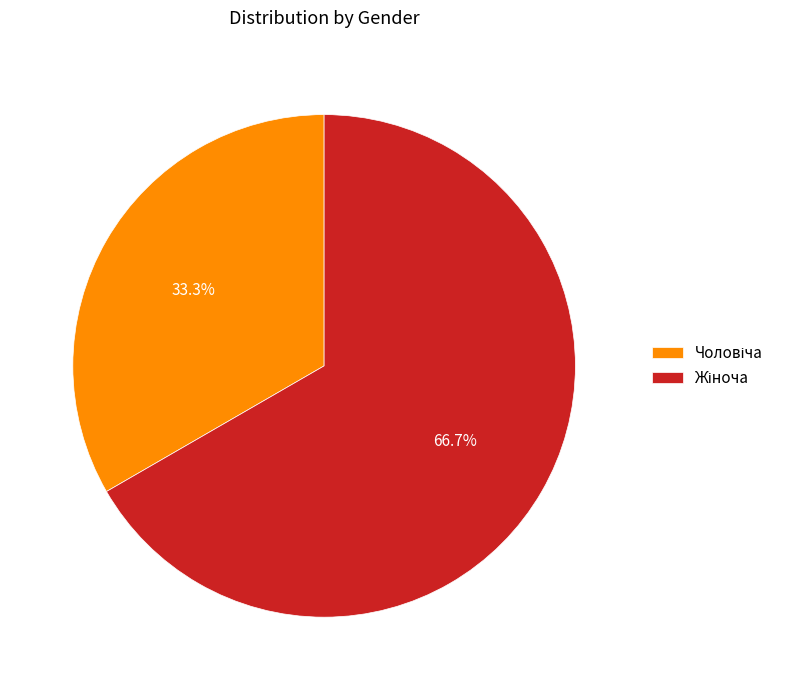

Is there a majority slice in this chart?

Yes